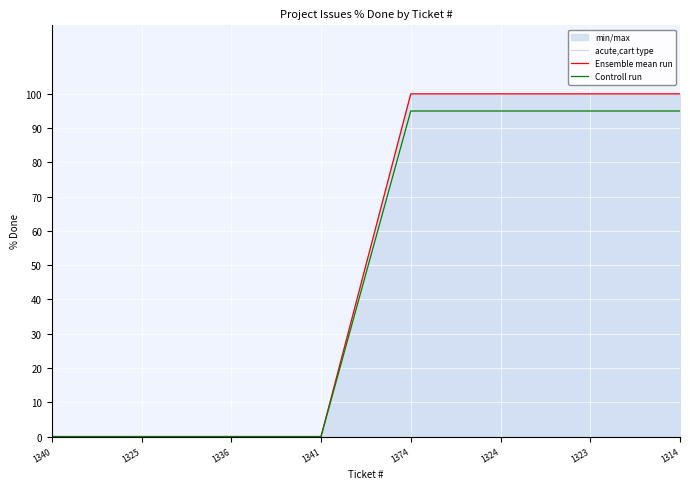

Which series has the largest total across all categories?

acute,cart type